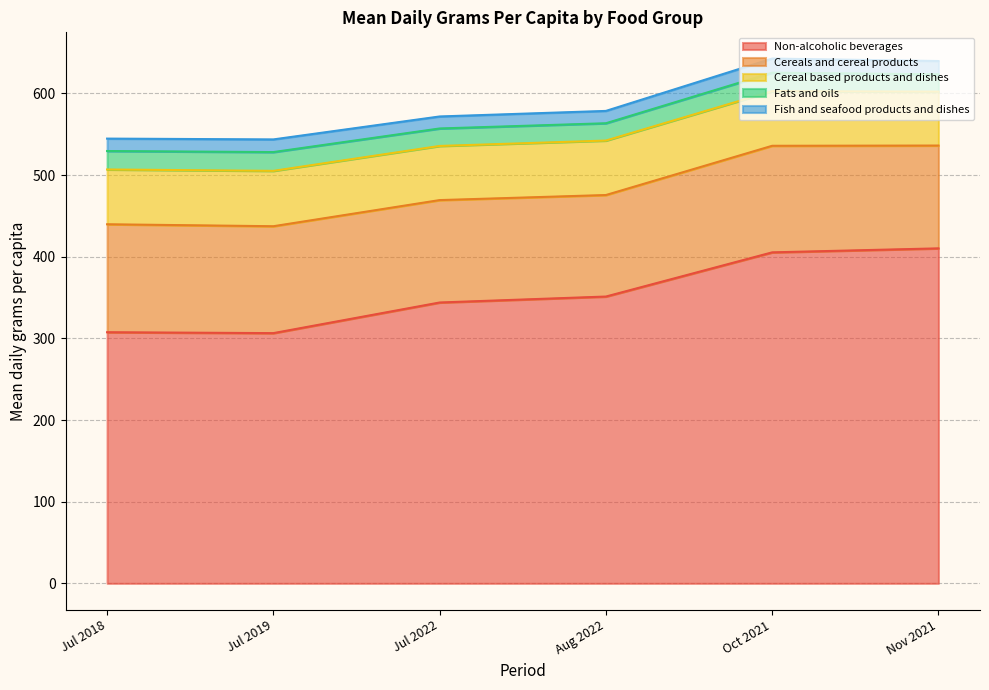

True or false: Non-alcoholic beverages and Fats and oils cross at least once.

False